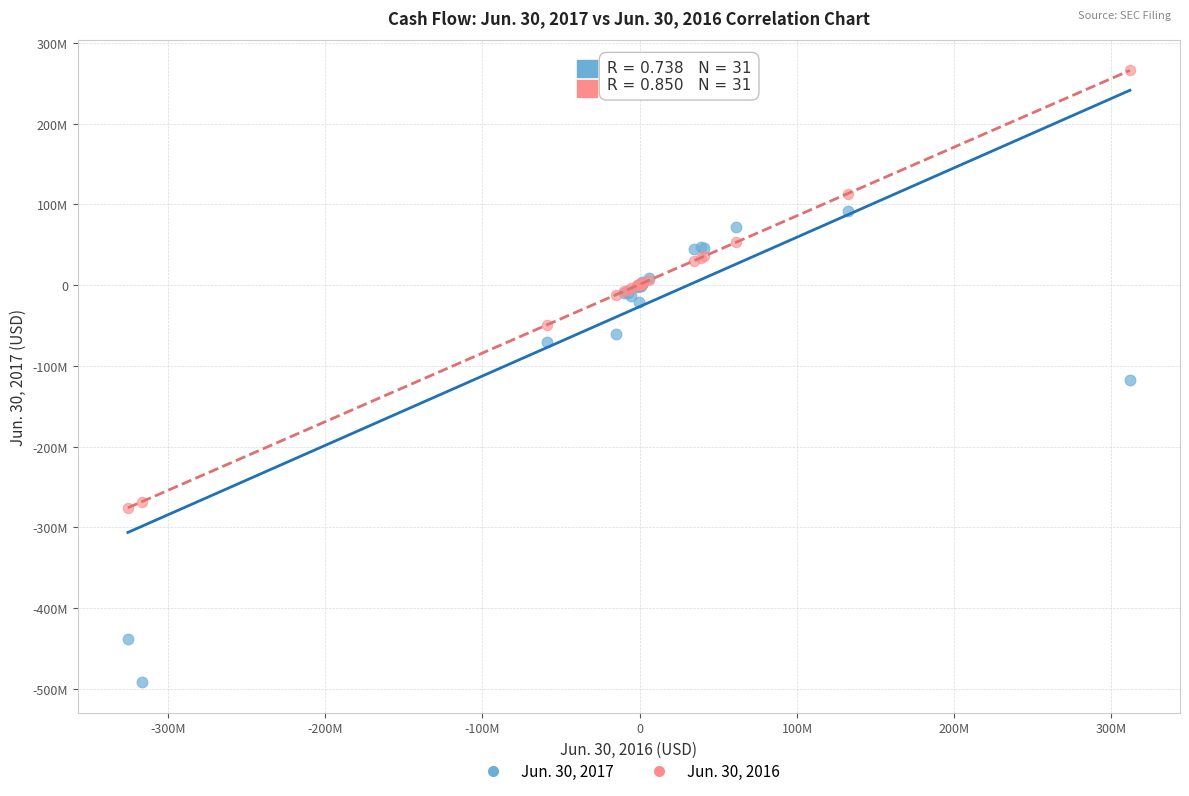

Which series has the largest Y range (max minus min)?

Jun. 30, 2017